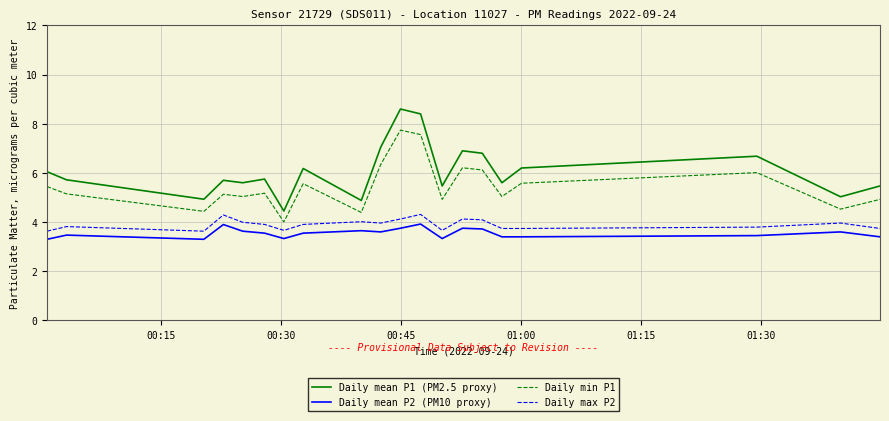

What are all the series names shown in the legend?

Daily mean P1 (PM2.5 proxy), Daily mean P2 (PM10 proxy), Daily min P1, Daily max P2